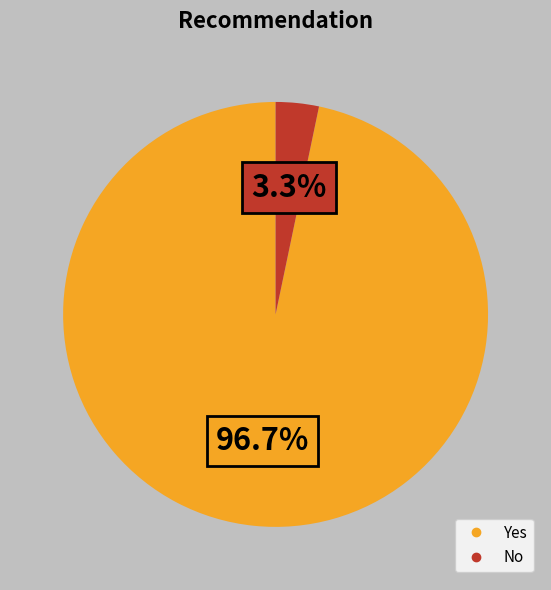

To the nearest percent, what percentage of the pie is Yes?

97%